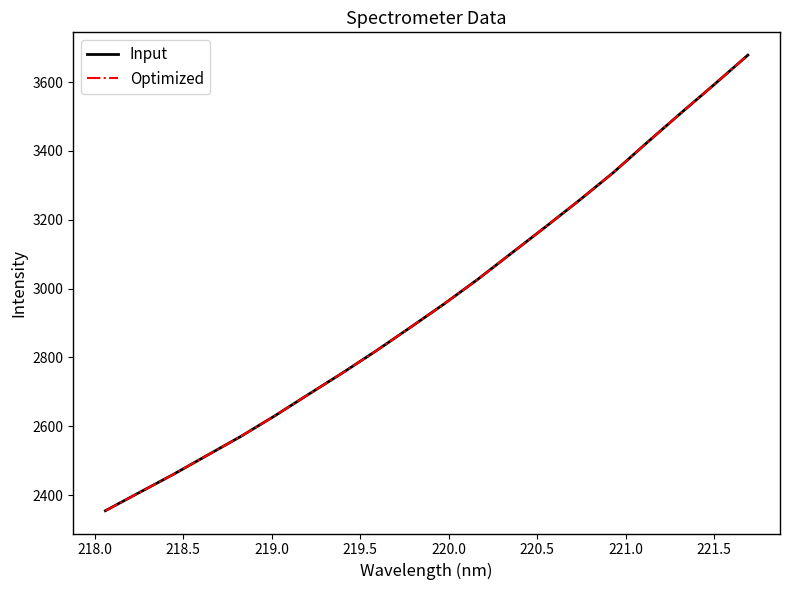

Is this an area chart (filled region under the line)?

No